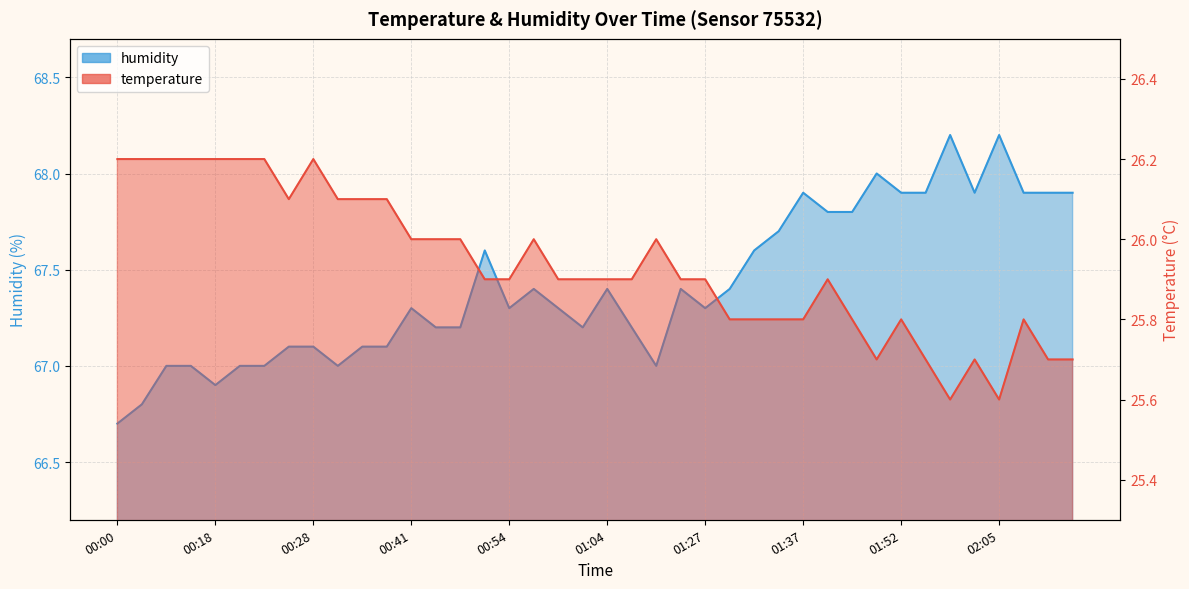

Which has a higher value, 18 or 33?

33